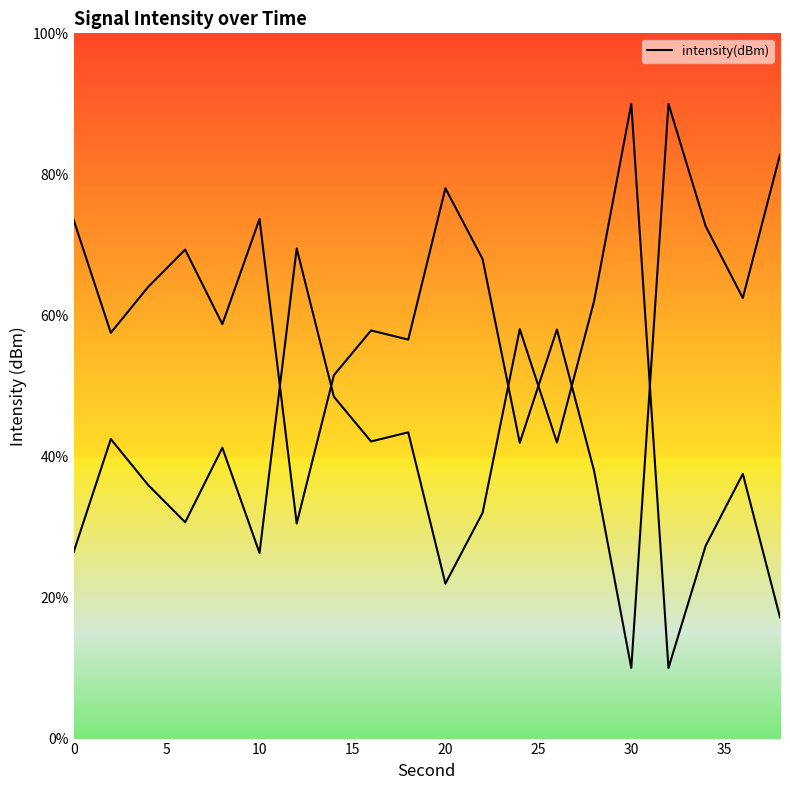

What is the smallest value displayed?

10.0